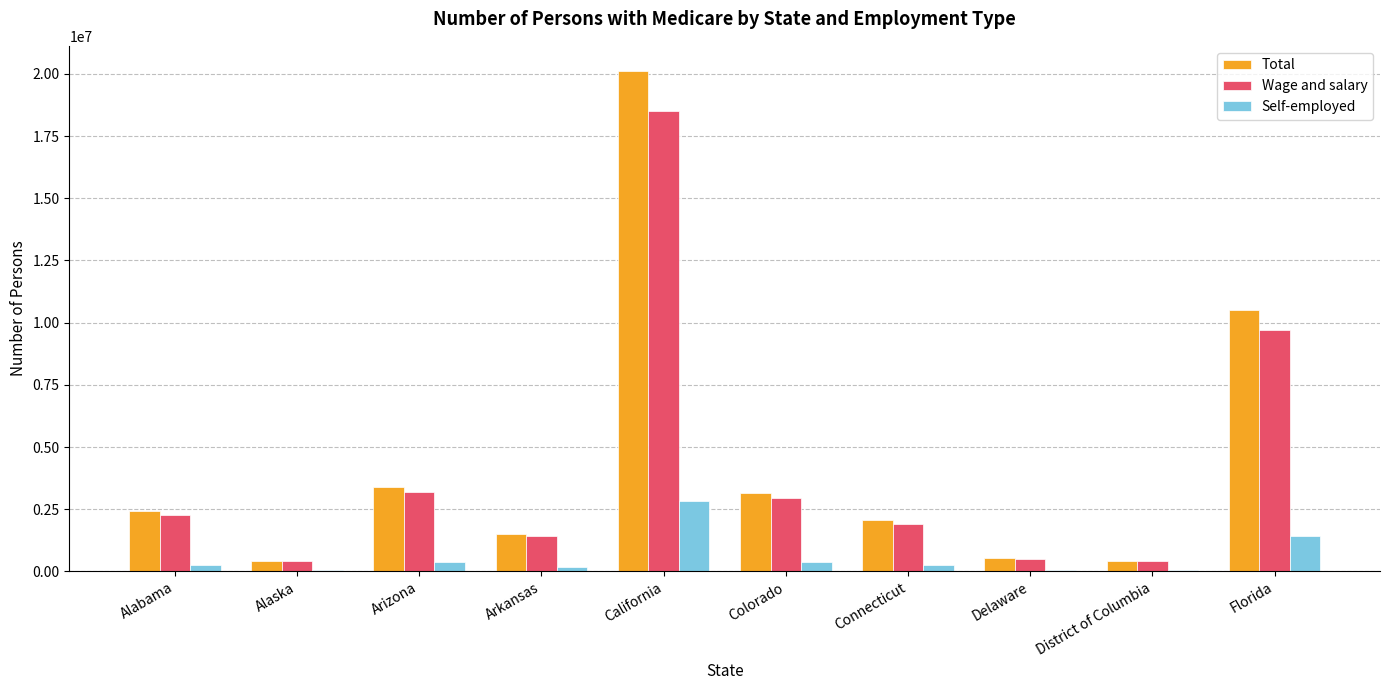

Is it true that Wage and salary equals 887159 at Connecticut?

False